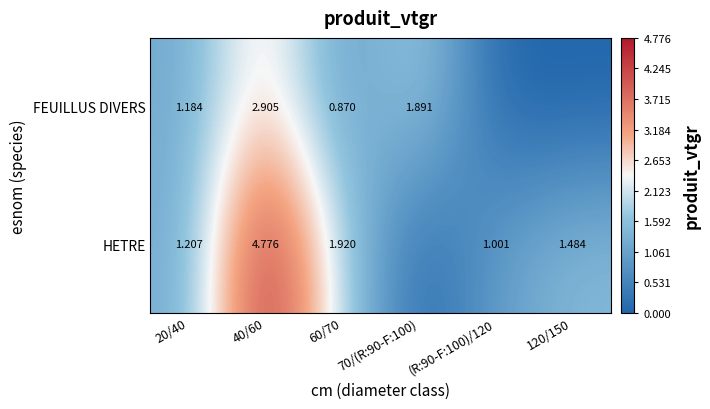

At 60/70, list the series in order from smallest to largest.

FEUILLUS DIVERS, HETRE